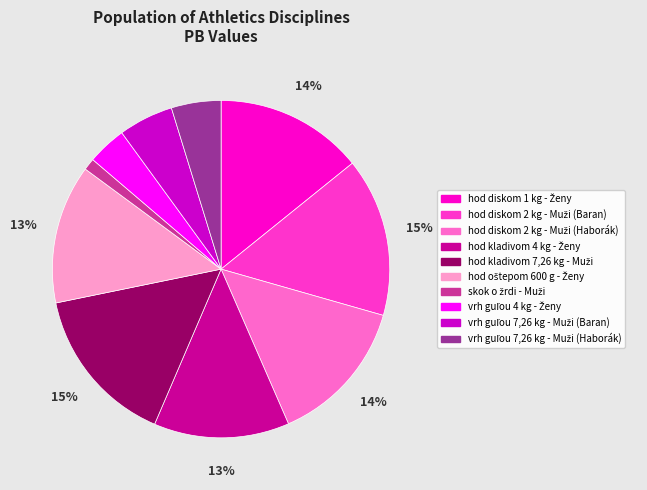

Is there a majority slice in this chart?

No